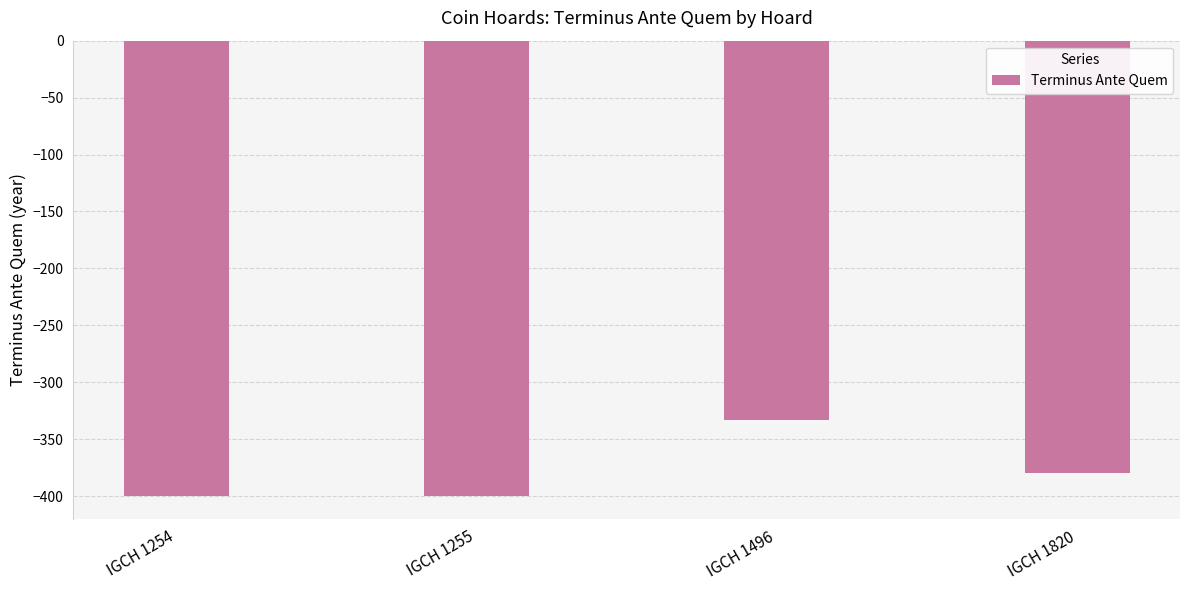

Is it true that the value at IGCH 1254 is -537?

False